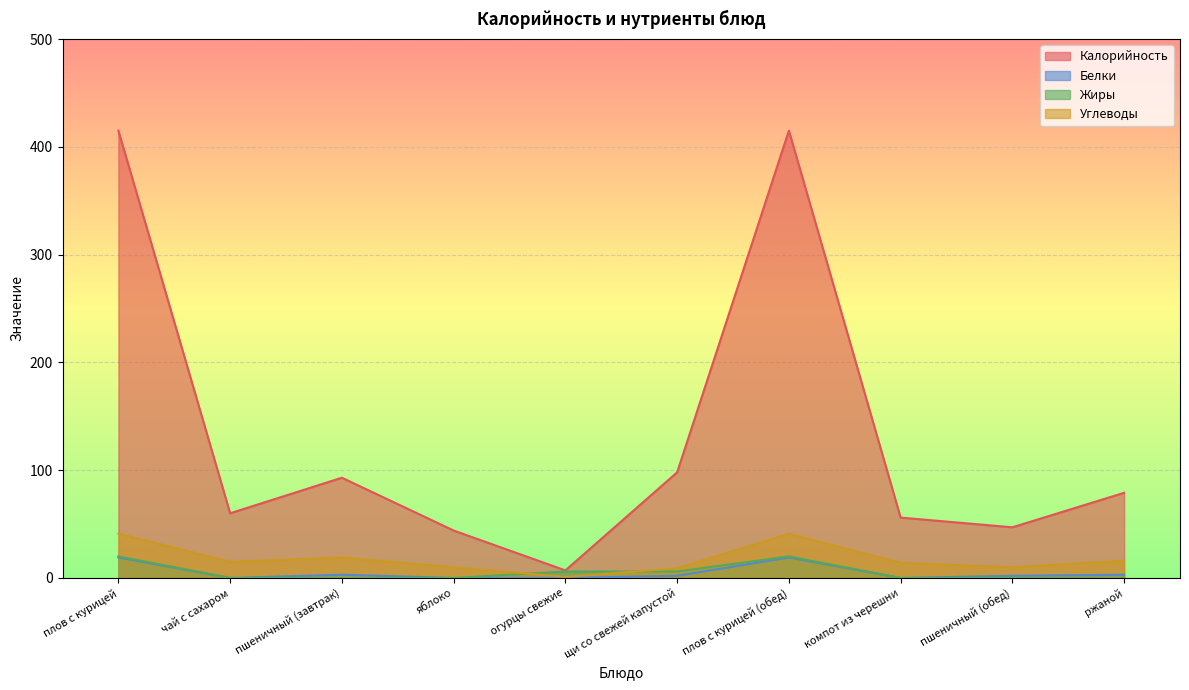

Between пшеничный (завтрак) and щи со свежей капустой, which series saw the biggest shift?

Углеводы